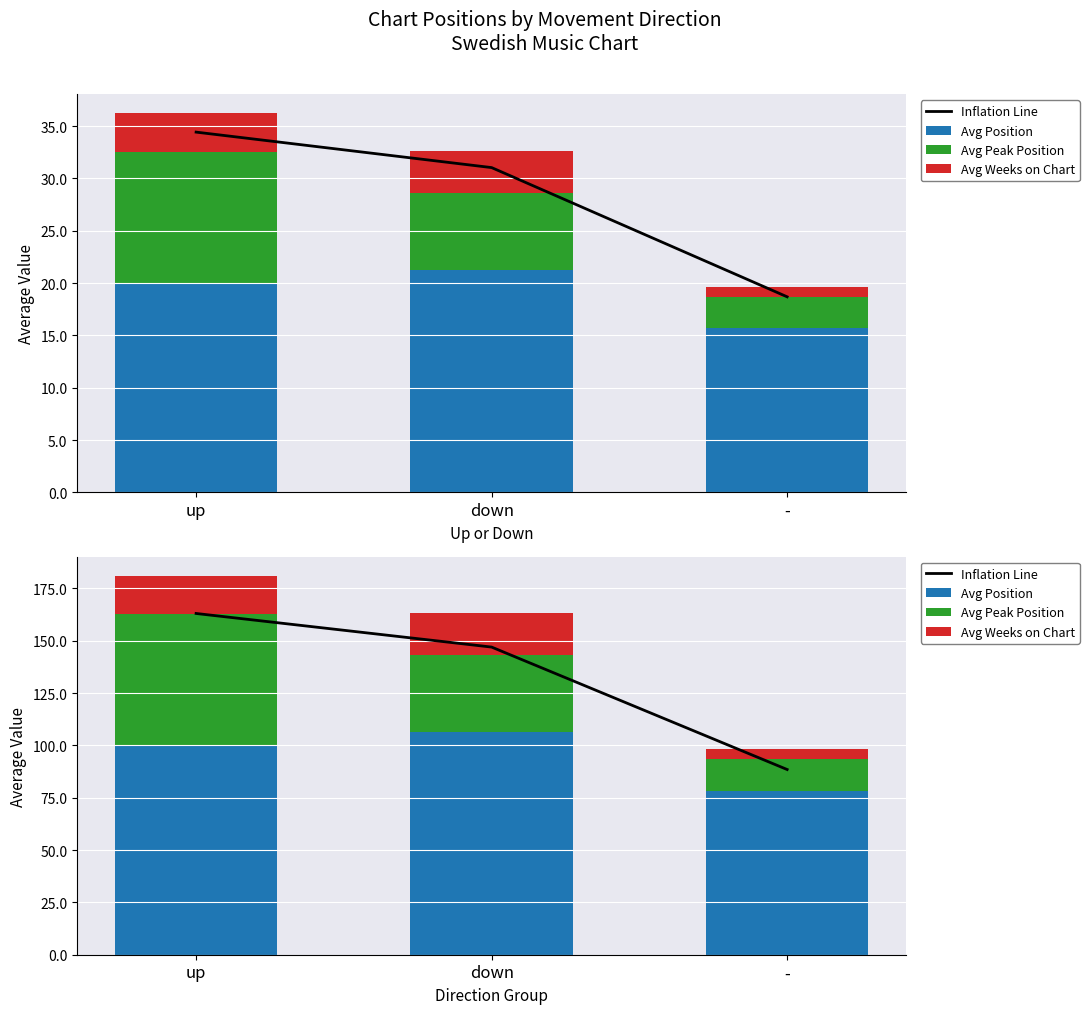

Is the value of Avg Position at down greater than the value of Avg Weeks on Chart at -?

Yes